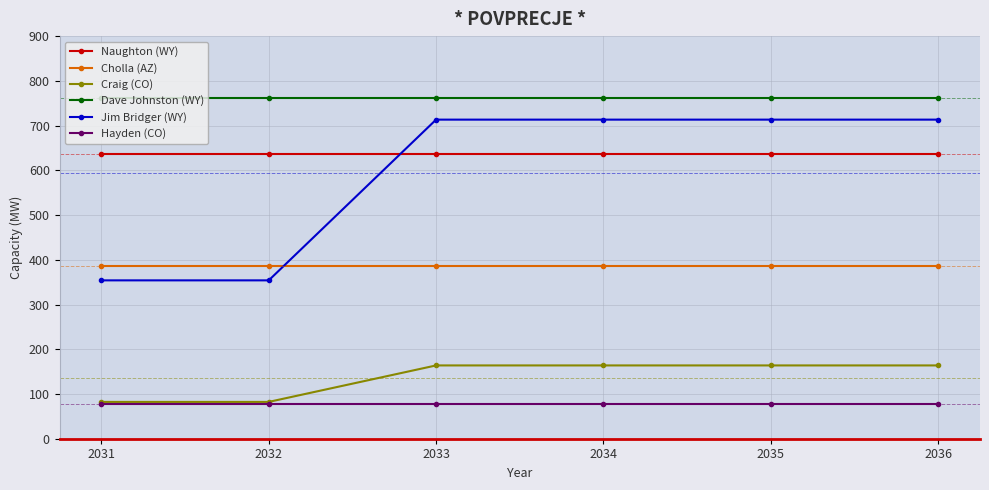

Count the number of categories in the chart.

6